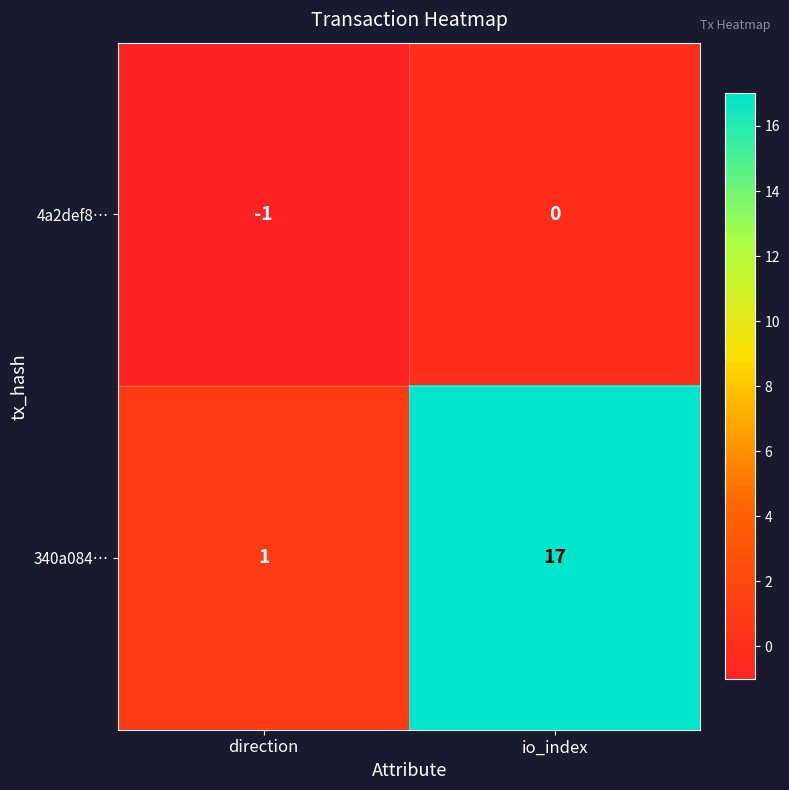

Between direction and io_index, which series saw the biggest shift?

340a084…